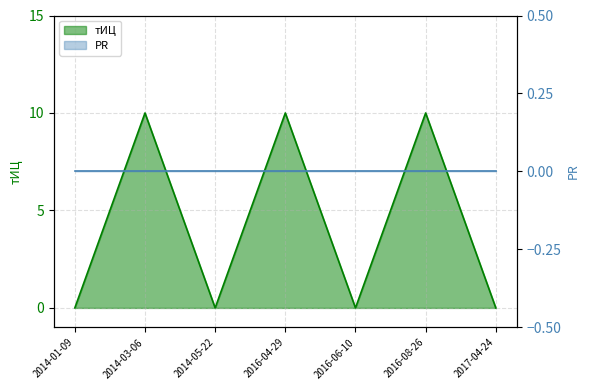

How many values are between 0 and 10?

7